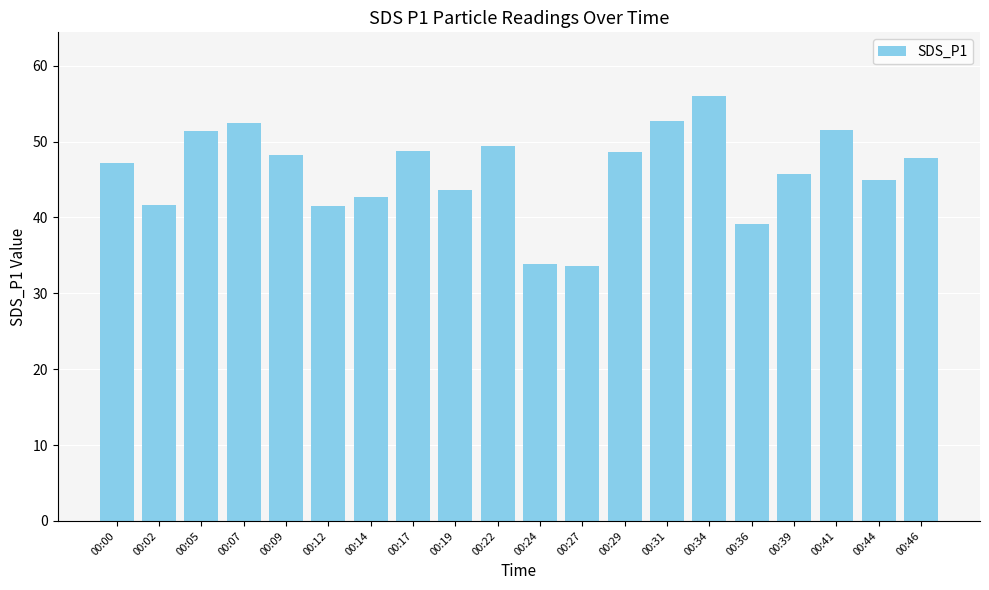

What is the ratio of the value at 00:41 to the value at 00:34?

0.9